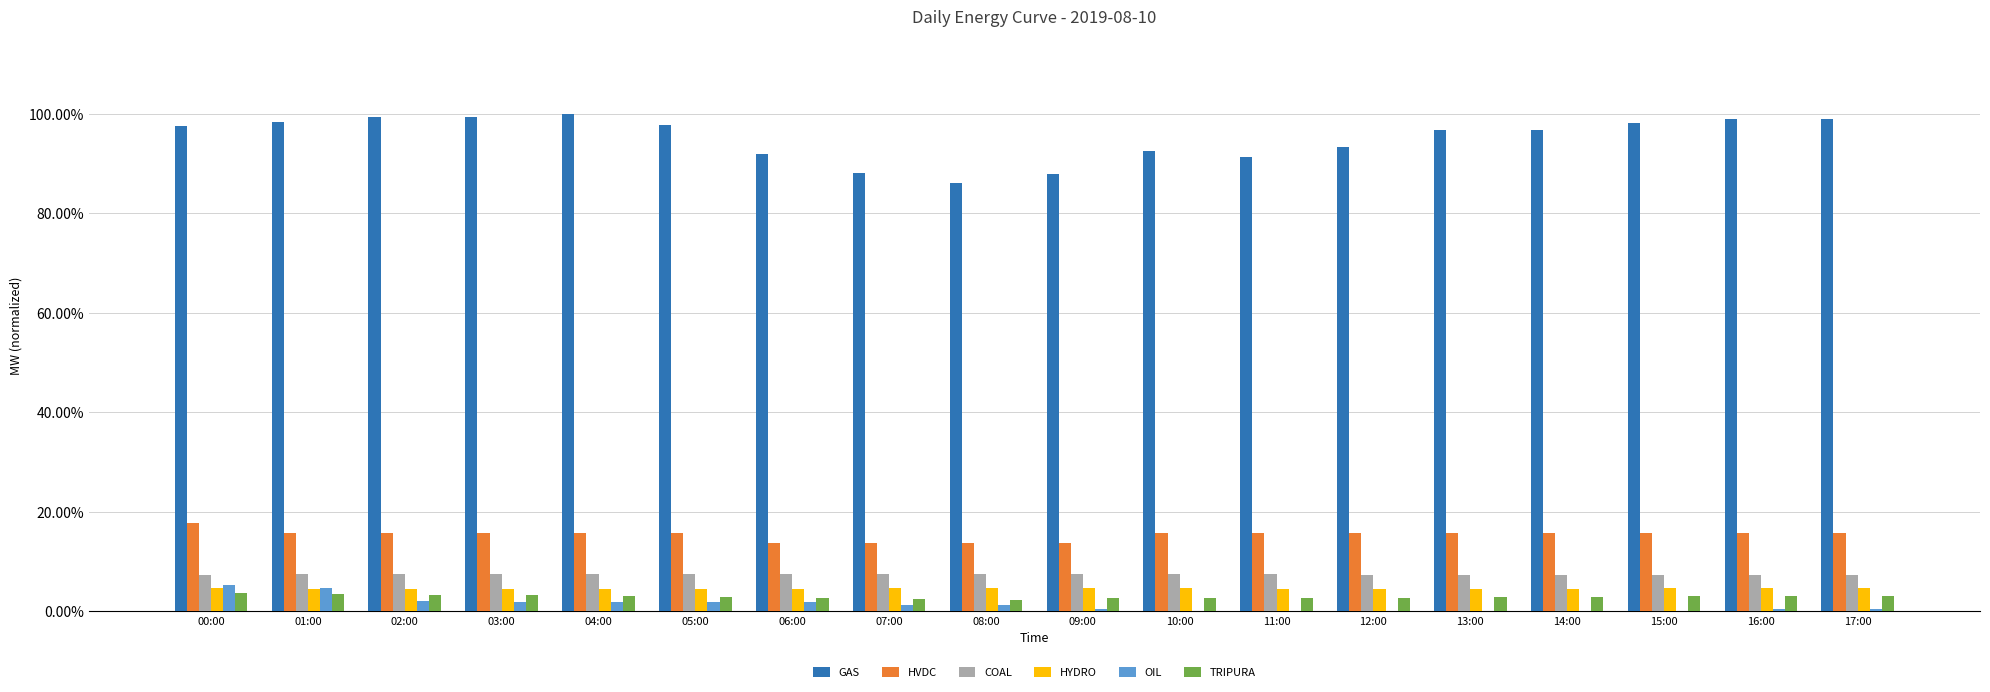

What are all the series names shown in the legend?

GAS, HVDC, COAL, HYDRO, OIL, TRIPURA